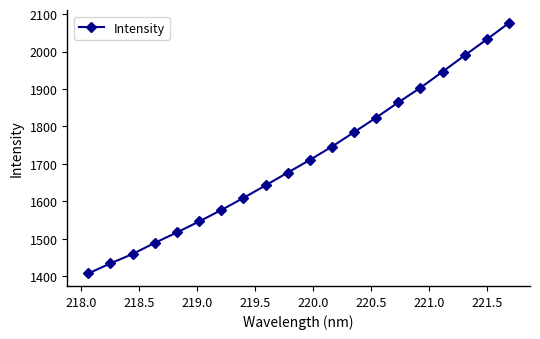

What is the value of the 15th point from the left?

1864.0